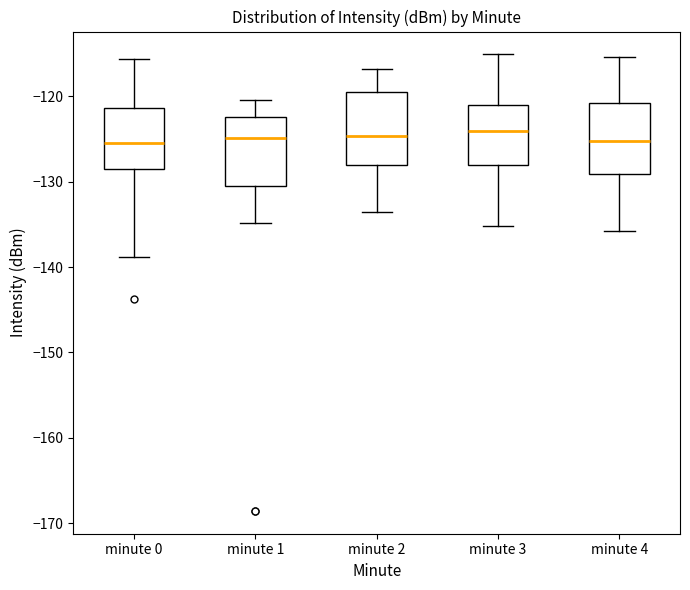

Reading left to right, read every box against the y-axis: the position of its median line, the range the box covers, and the ends of its whiskers. The values are not printed on the chart, so give them approximately, as read against the axis.

minute 0: median -126, box -129 to -121, whiskers -139 to -116
minute 1: median -125, box -131 to -122, whiskers -135 to -120
minute 2: median -125, box -128 to -120, whiskers -134 to -117
minute 3: median -124, box -128 to -121, whiskers -135 to -115
minute 4: median -125, box -129 to -121, whiskers -136 to -115